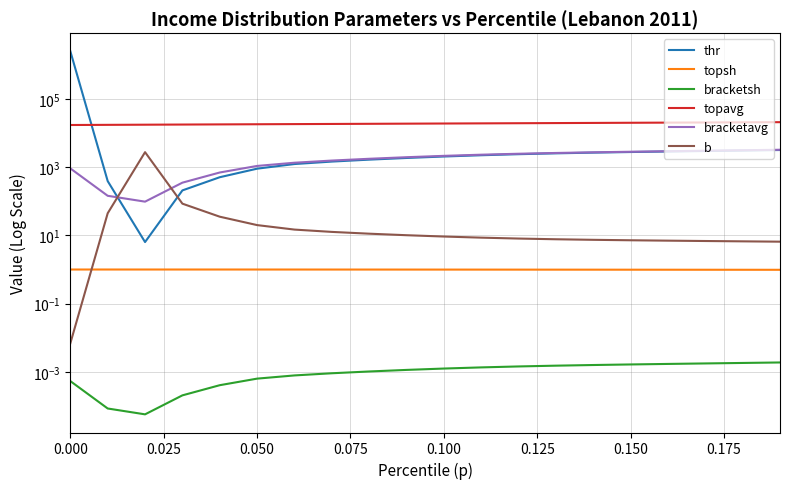

Does the chart have visible grid lines?

Yes